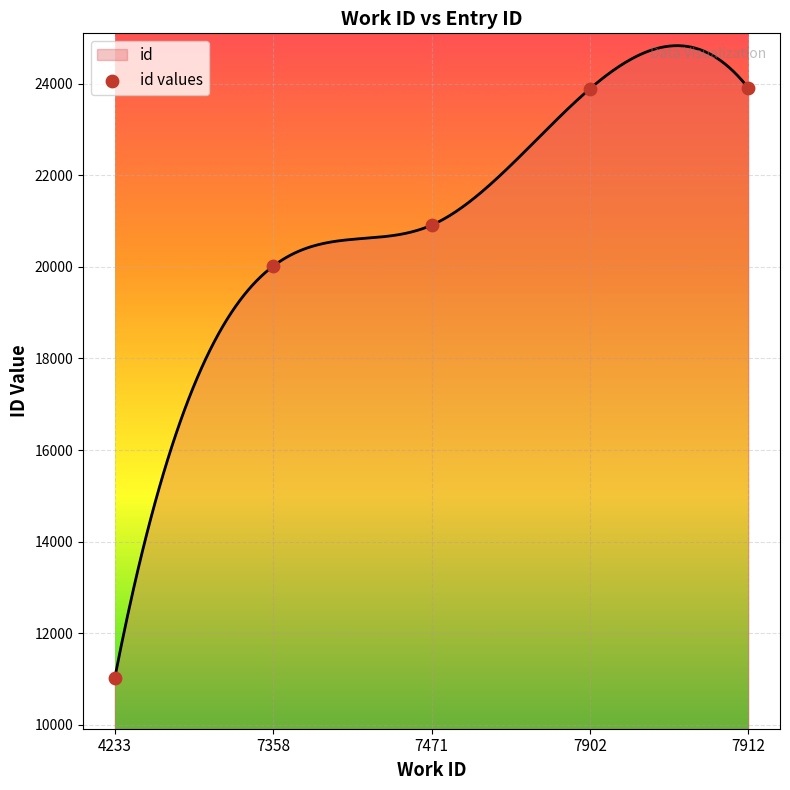

Between 7902 and 4233, which is larger?

7902